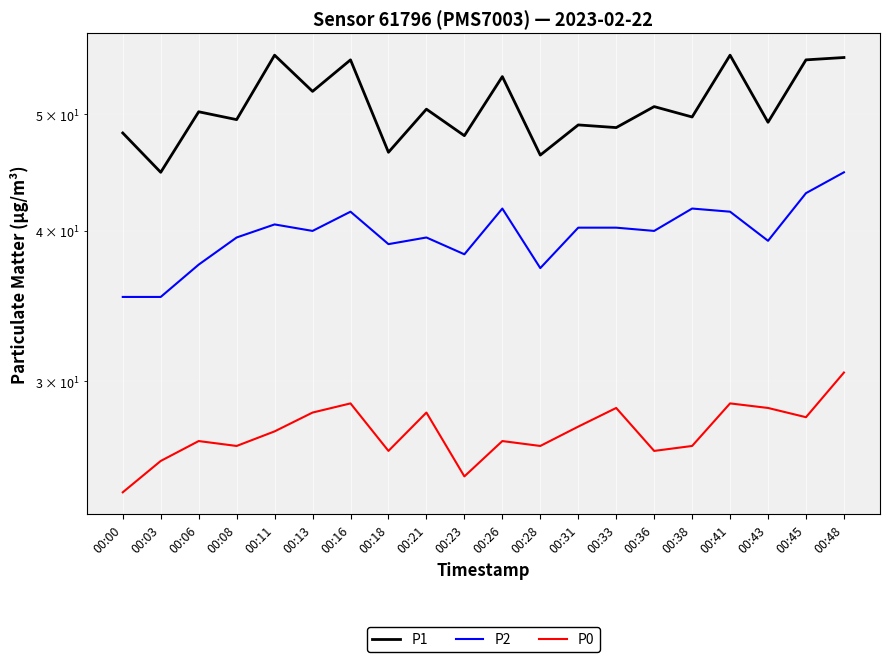

Reading right to left, list all the values displayed in this chart.

P1: 00:48=55.8	00:45=55.5	00:43=49.2	00:41=56.0	00:38=49.8	00:36=50.8	00:33=48.8	00:31=49.0	00:28=46.2	00:26=53.8	00:23=48.0	00:21=50.5	00:18=46.5	00:16=55.5	00:13=52.2	00:11=56.0	00:08=49.5	00:06=50.2	00:03=44.8	00:00=48.2
P2: 00:48=44.8	00:45=43.0	00:43=39.2	00:41=41.5	00:38=41.8	00:36=40.0	00:33=40.2	00:31=40.2	00:28=37.2	00:26=41.8	00:23=38.2	00:21=39.5	00:18=39.0	00:16=41.5	00:13=40.0	00:11=40.5	00:08=39.5	00:06=37.5	00:03=35.2	00:00=35.2
P0: 00:48=30.5	00:45=28.0	00:43=28.5	00:41=28.8	00:38=26.5	00:36=26.2	00:33=28.5	00:31=27.5	00:28=26.5	00:26=26.8	00:23=25.0	00:21=28.2	00:18=26.2	00:16=28.8	00:13=28.2	00:11=27.2	00:08=26.5	00:06=26.8	00:03=25.8	00:00=24.2